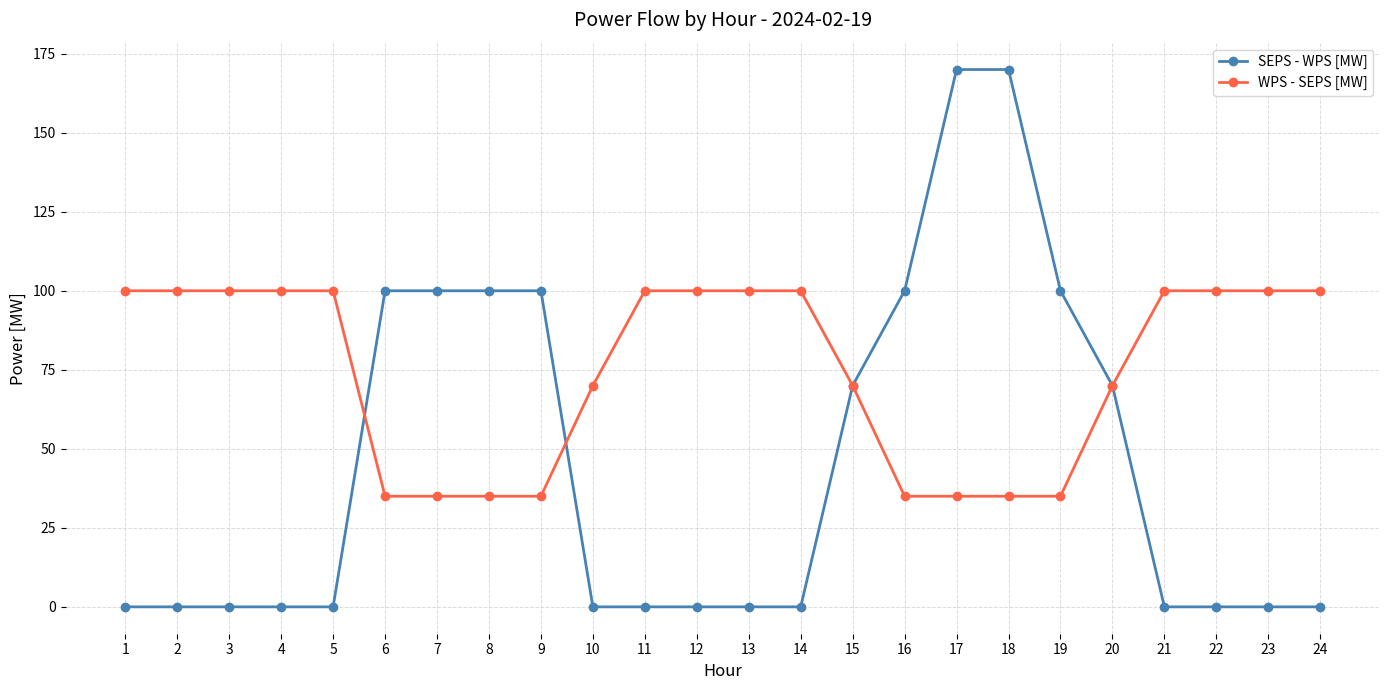

What is the value of the WPS - SEPS [MW] point at the 14th from the left?

100